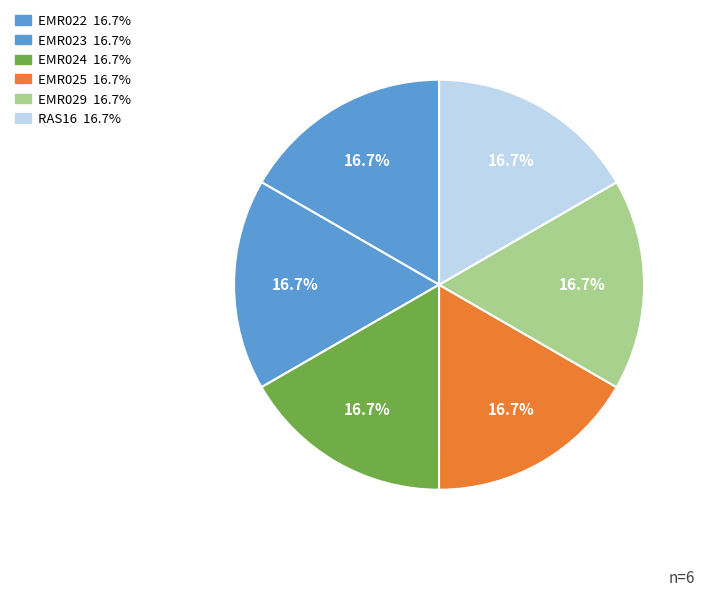

How many slices are in this pie chart?

6